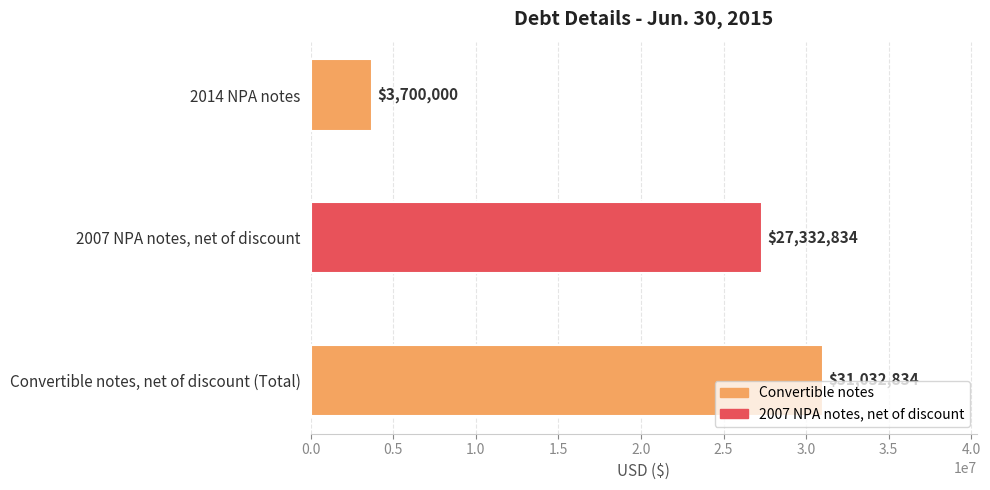

List the labels in order of value, largest first.

Convertible notes, net of discount (Total), 2007 NPA notes, net of discount, 2014 NPA notes